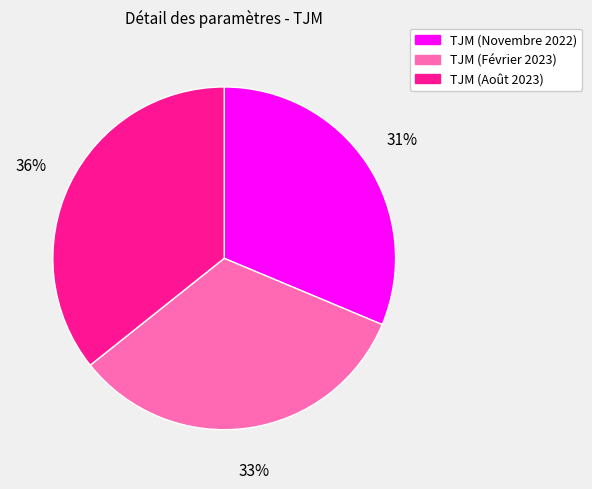

What is the ratio of the value at TJM (Août 2023) to the value at TJM (Février 2023)?

1.1